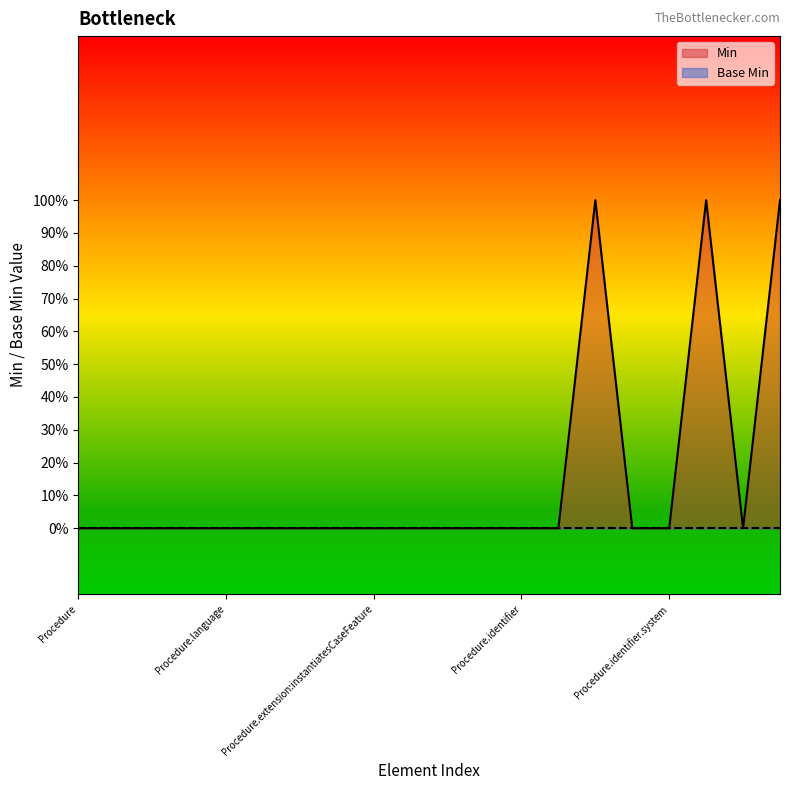

The value at Procedure.identifier.period is 0. True or false?

True